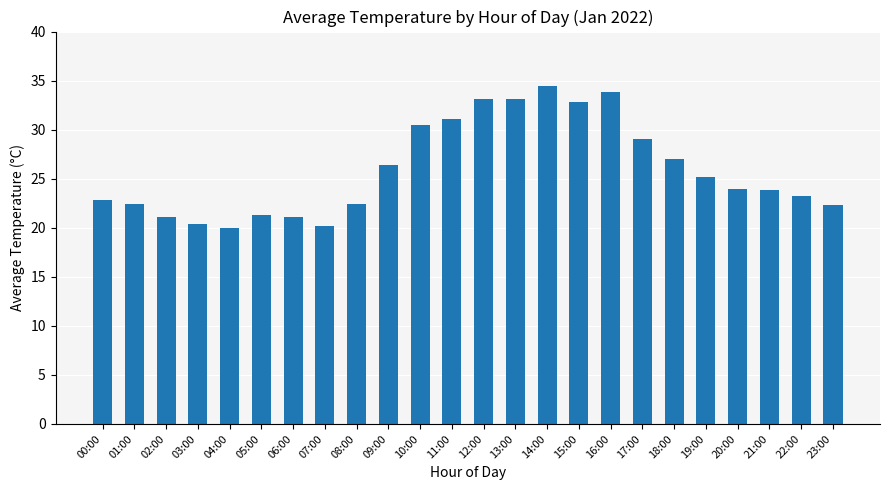

What is the maximum value shown in the chart?

34.4